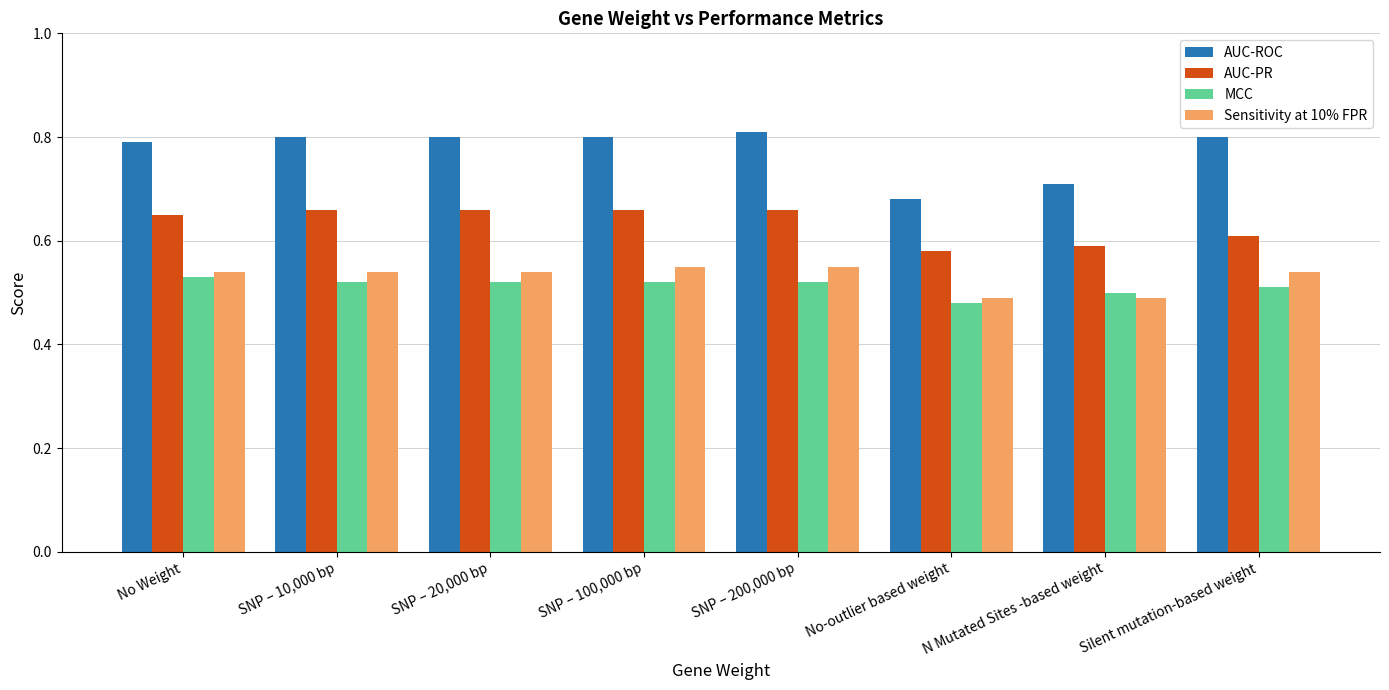

The AUC-ROC series shows 0.2 at SNP – 100,000 bp. True or false?

False